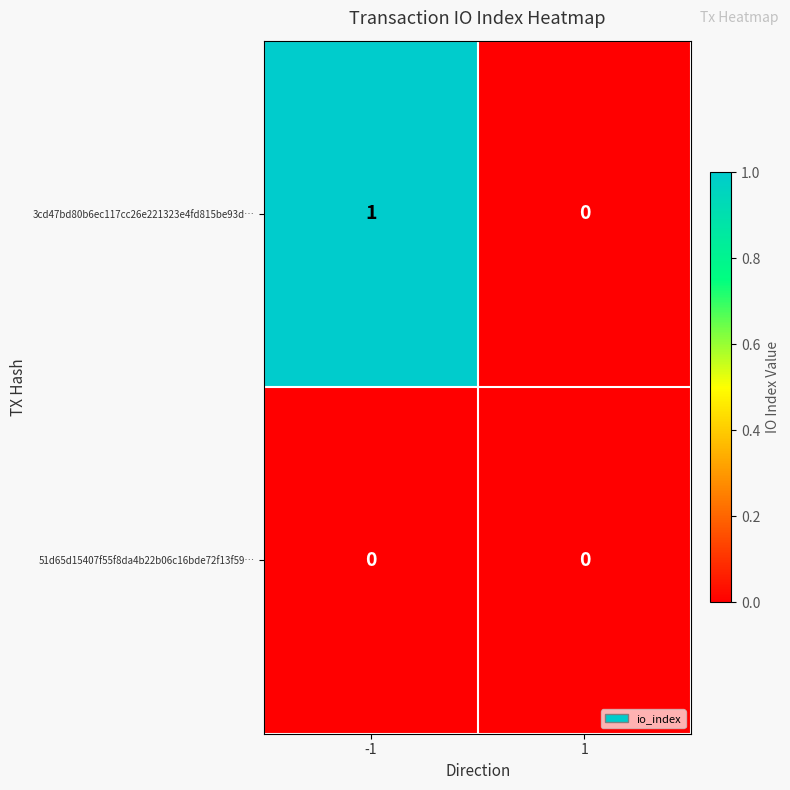

List the series in order of their overall mean, lowest first.

51d65d15407f55f8da4b22b06c16bde72f13f59…, 3cd47bd80b6ec117cc26e221323e4fd815be93d…